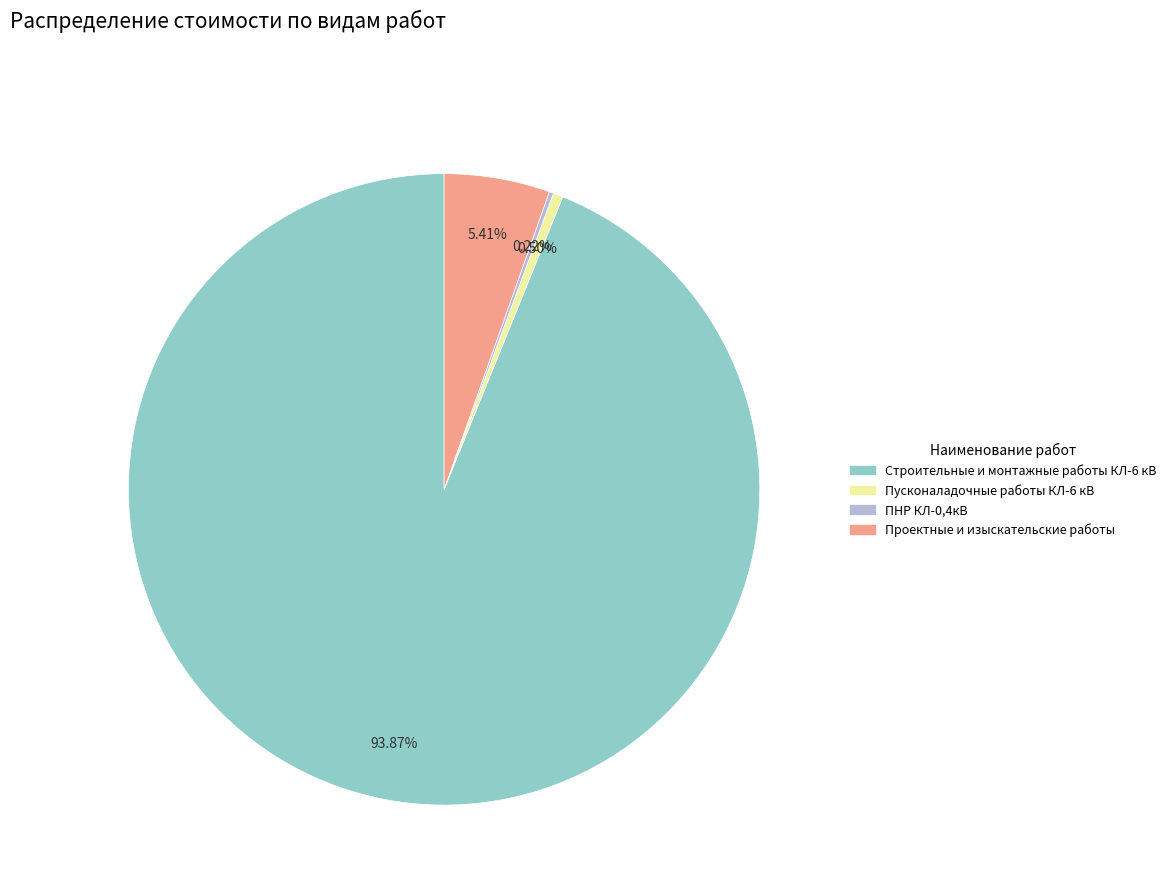

Approximately how many times larger is the value at Строительные и монтажные работы КЛ-6 кВ compared to Пусконаладочные работы КЛ-6 кВ?

186.2